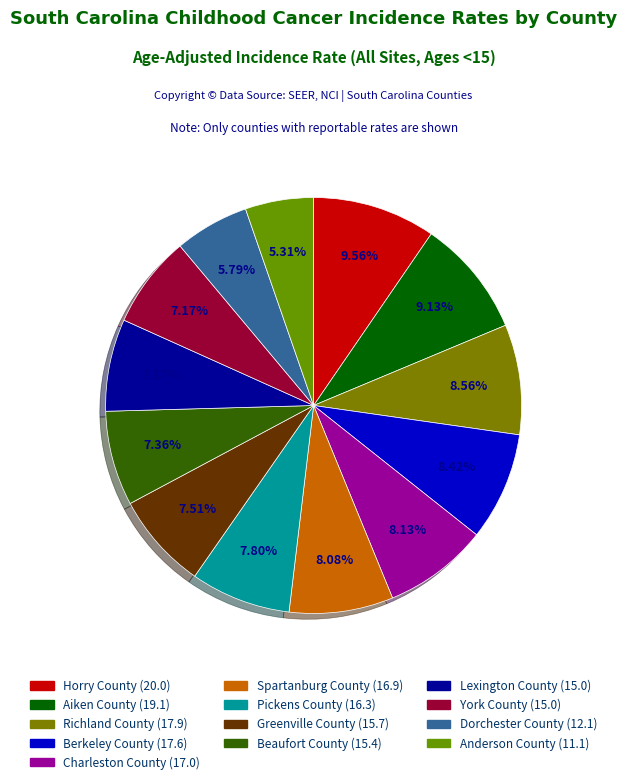

Is there any slice that represents more than half of the pie?

No